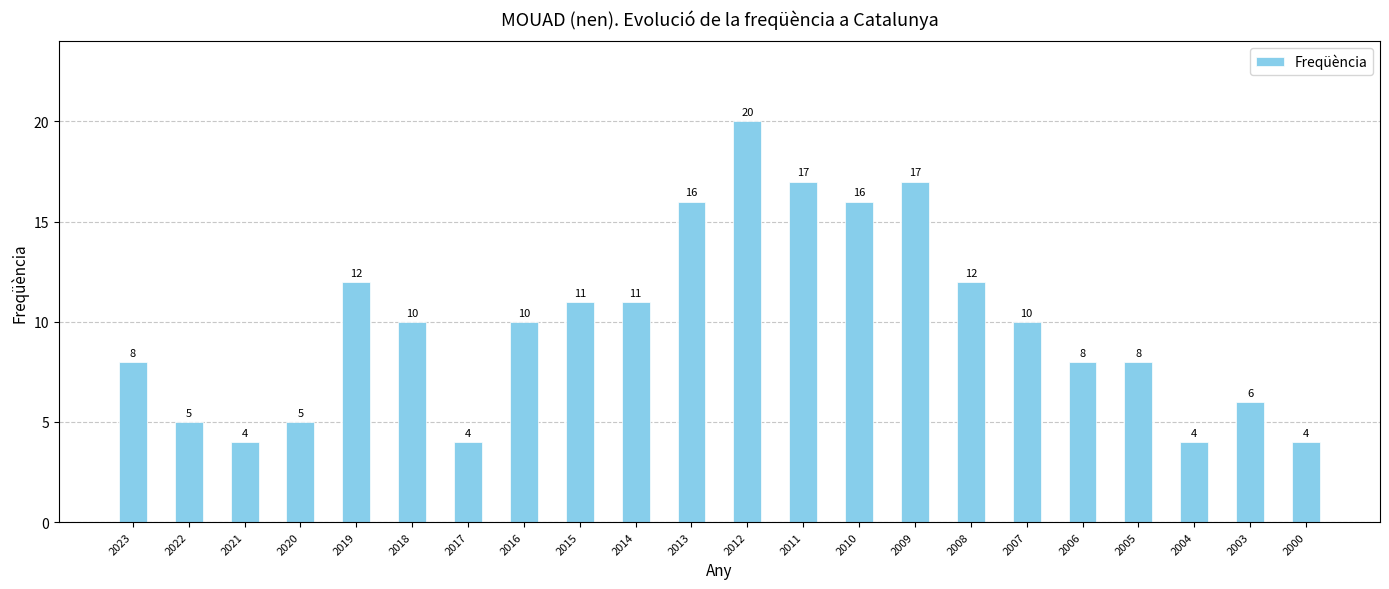

Reading left to right, list all the values displayed in this chart.

2023=8	2022=5	2021=4	2020=5	2019=12	2018=10	2017=4	2016=10	2015=11	2014=11	2013=16	2012=20	2011=17	2010=16	2009=17	2008=12	2007=10	2006=8	2005=8	2004=4	2003=6	2000=4